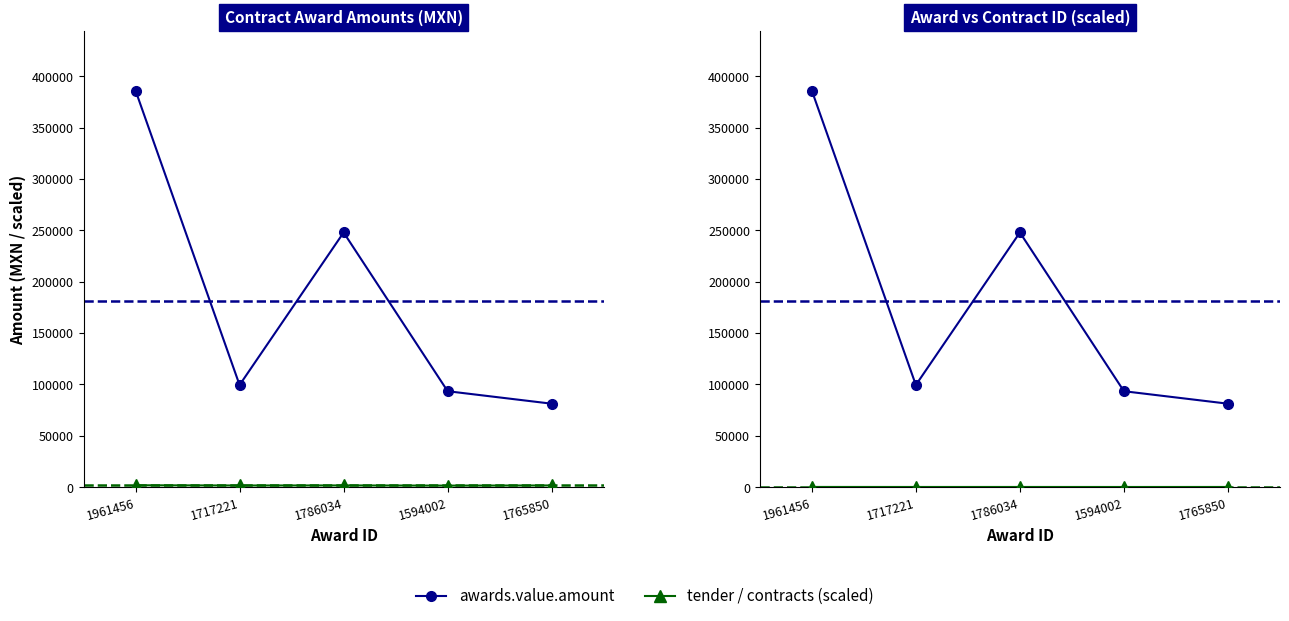

True or false: contracts.id (÷10000) and awards.value.amount intersect in this chart.

False